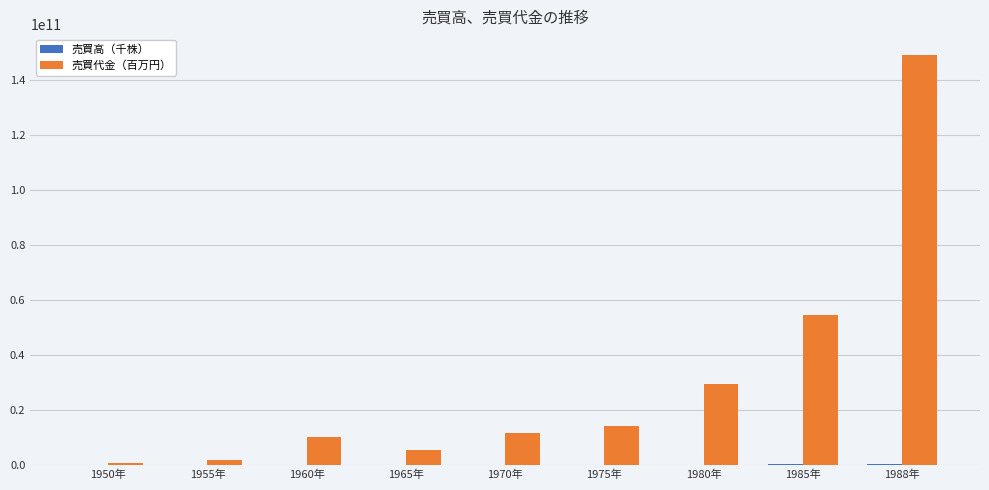

What is the greatest value displayed?

149212000000